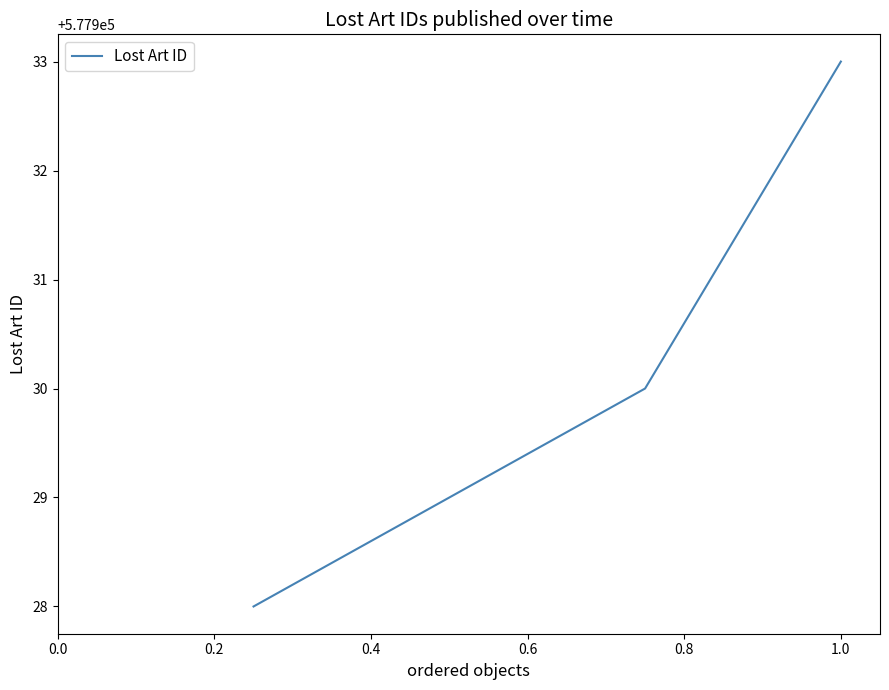

What is the average value?

577930